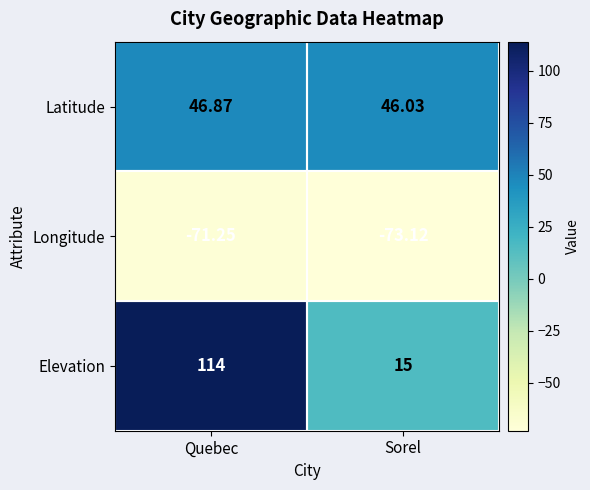

Is the value of Latitude at Sorel greater than the value of Elevation at Sorel?

Yes